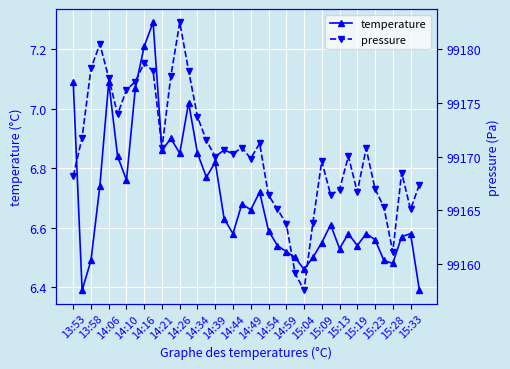

True or false: temperature has more than 1 points higher than both neighbors.

True